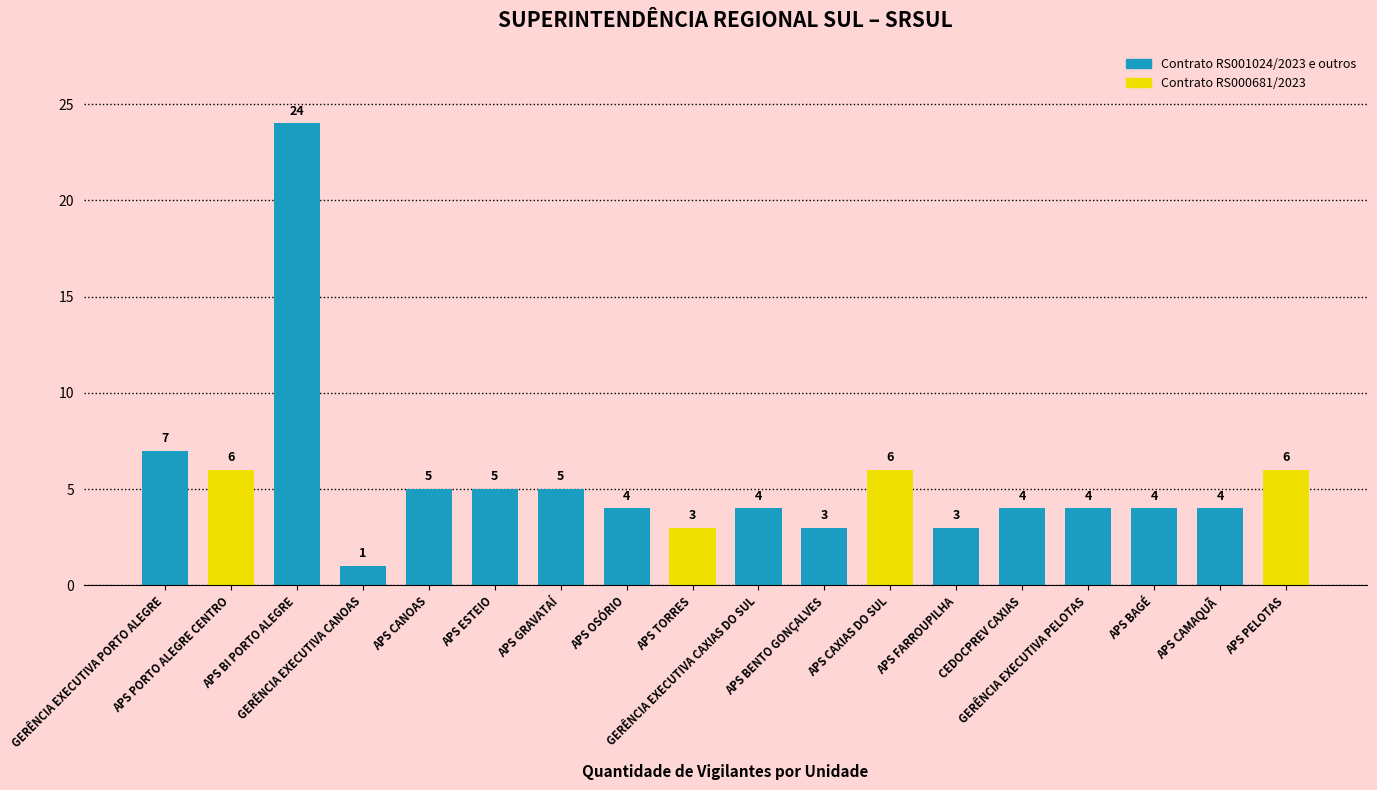

What is the average value?

5